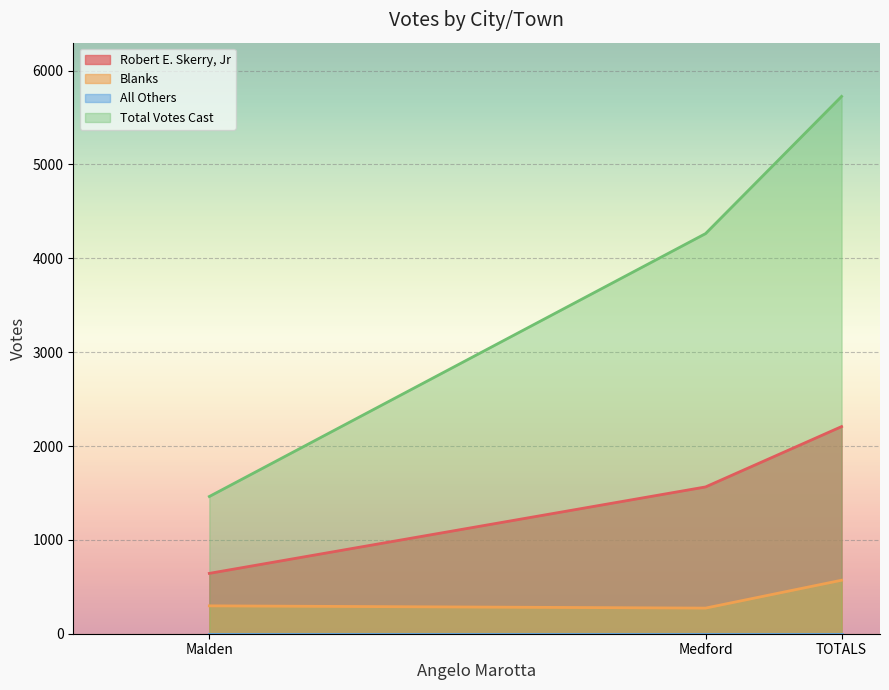

Which series has the largest total across all categories?

Total Votes Cast